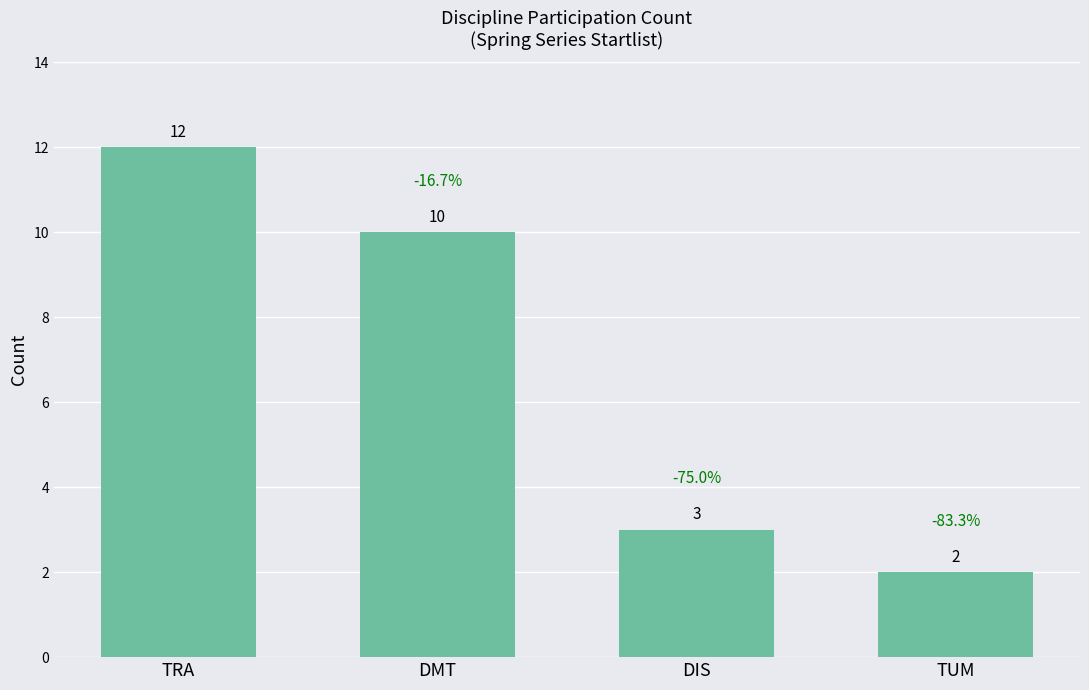

How many bars are there in total?

4